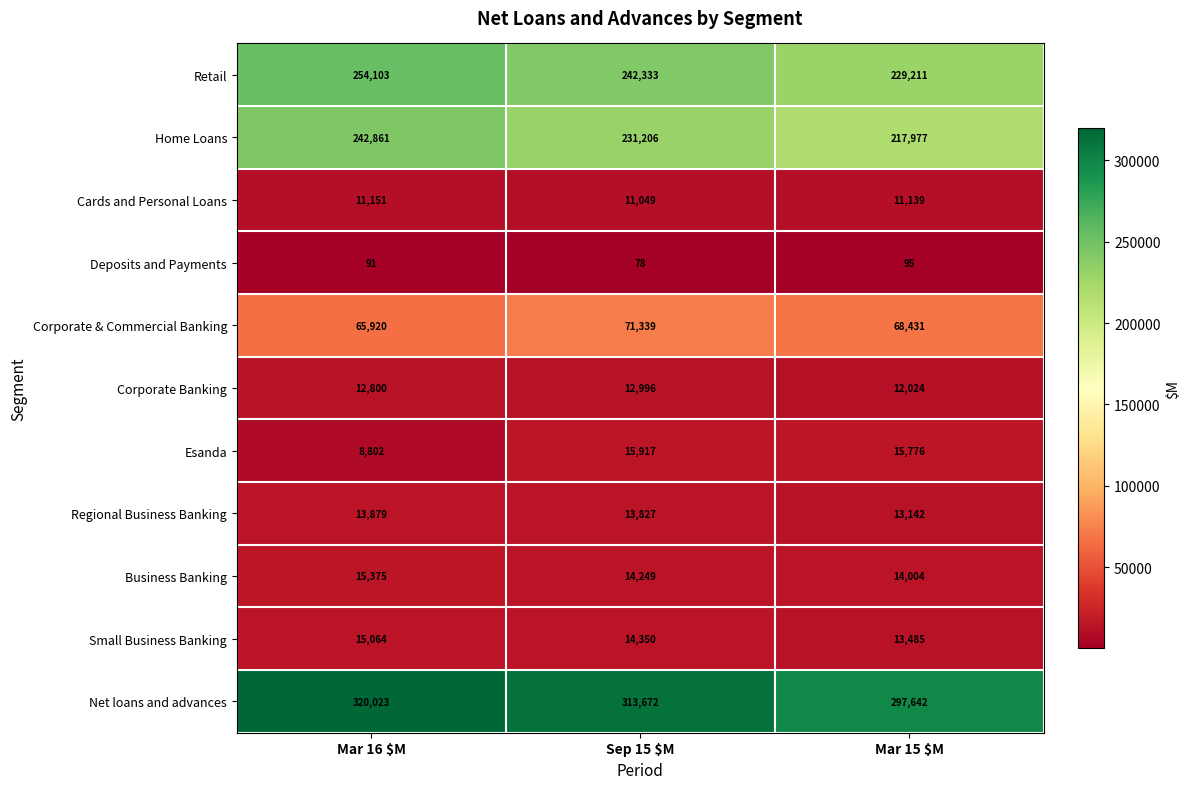

What is the spread (max minus min) of values at Mar 16 $M?

319932